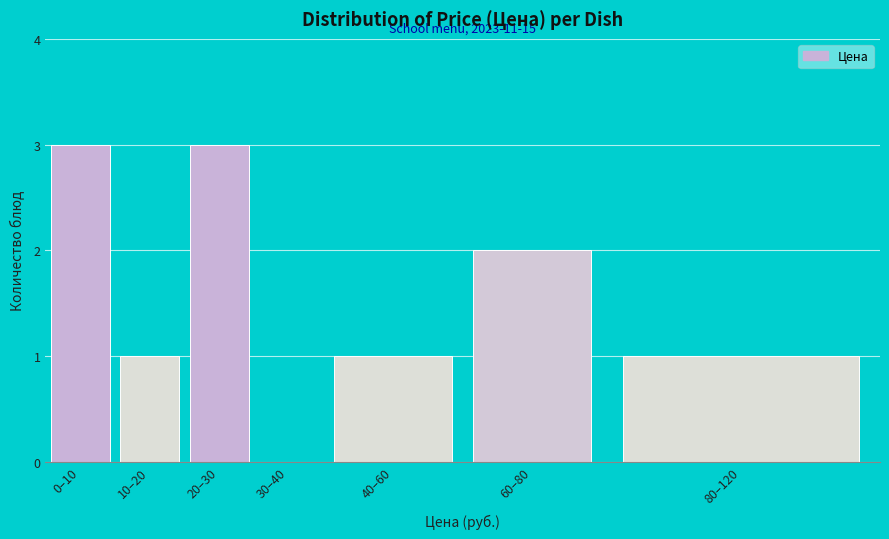

Reading right to left, transcribe all the data shown in this chart.

80–120=1	60–80=2	40–60=1	30–40=0	20–30=3	10–20=1	0–10=3